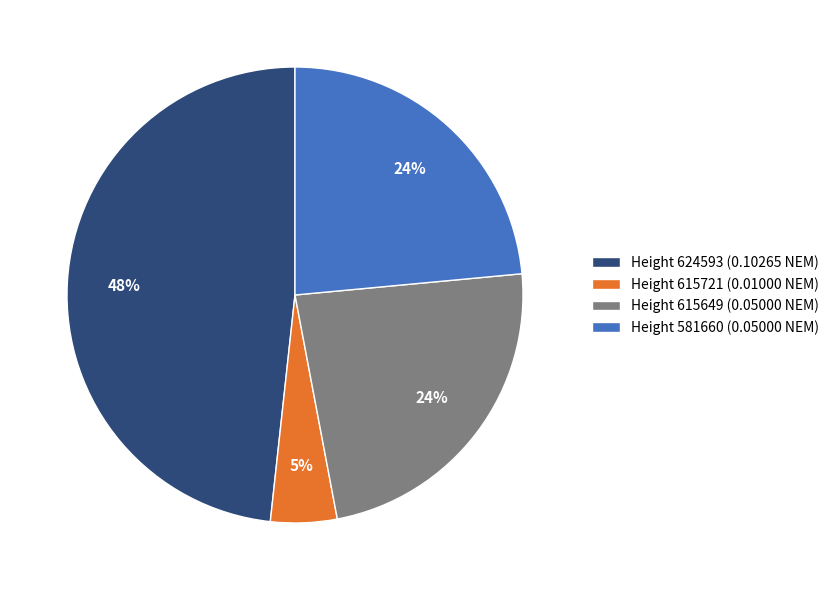

Combined, do Height 615721 (0.01000 NEM) and Height 615649 (0.05000 NEM) account for over 50%?

No